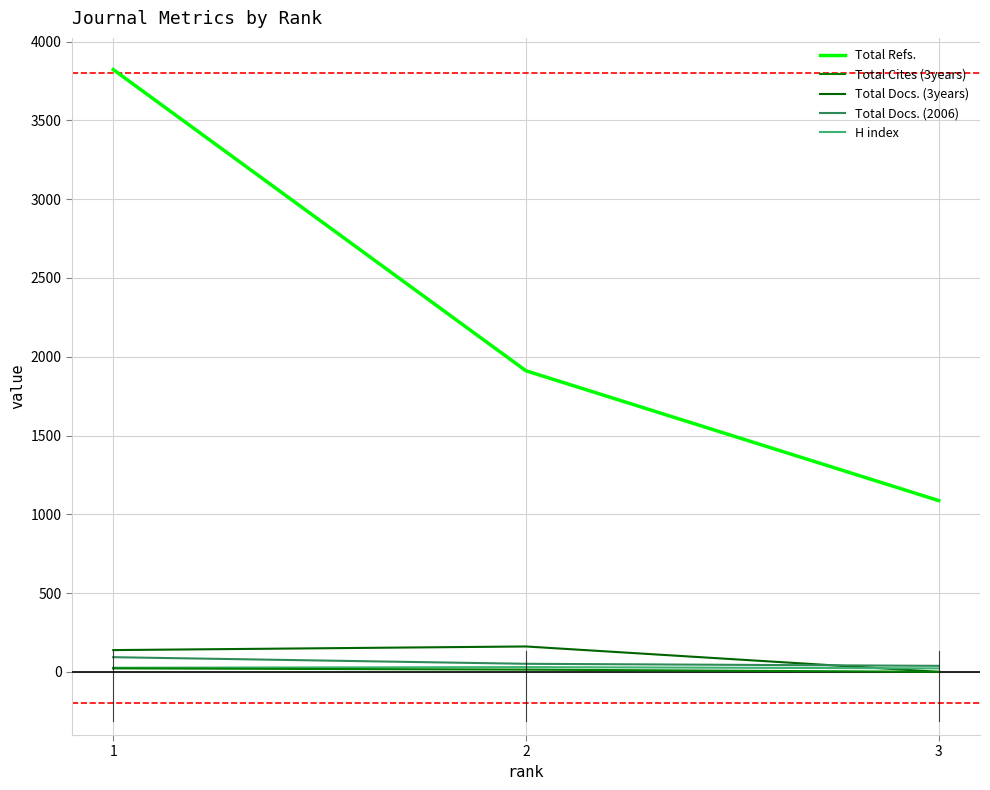

Between 1 and 2, which series saw the biggest shift?

Total Refs.